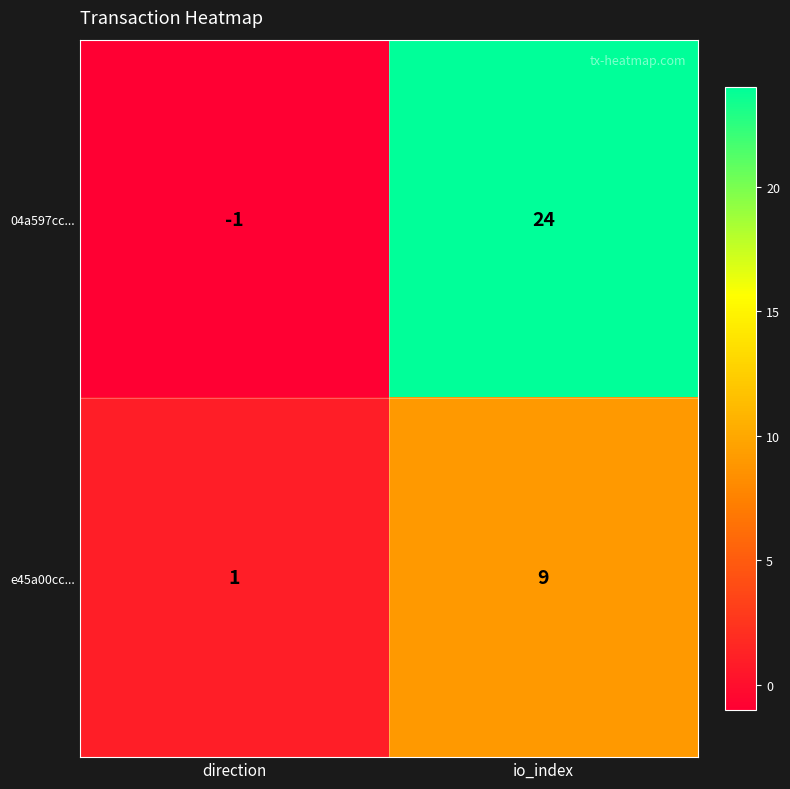

What is the maximum value shown in the chart?

24